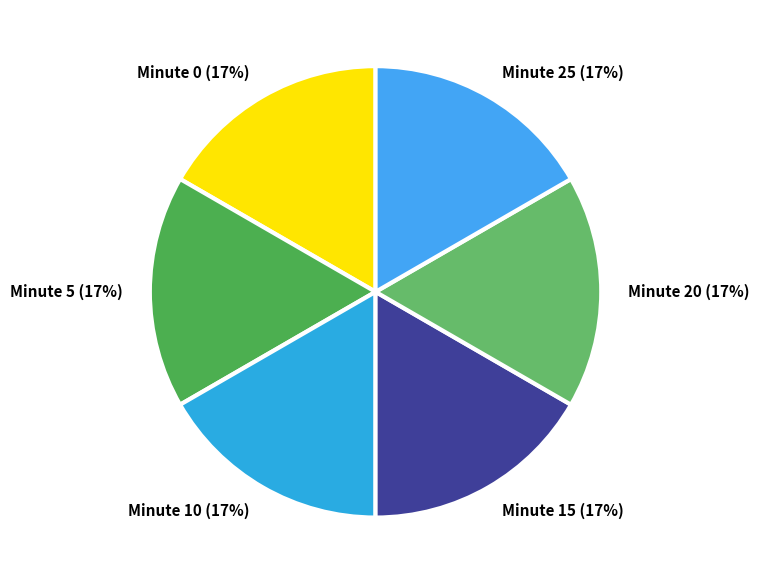

Is the sum of Minute 10 and Minute 20 greater than half?

No